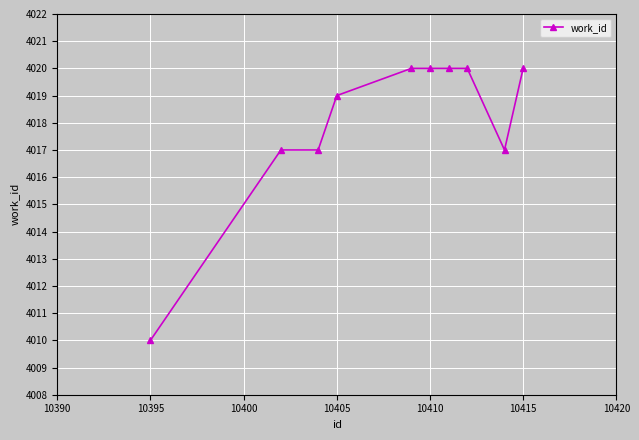

What is the value of the 4th point from the left?

4019